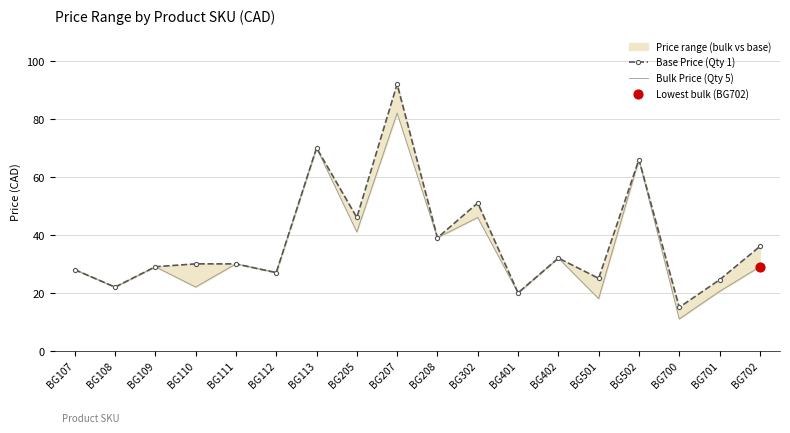

Which series reaches the maximum Y coordinate?

Base Price (Qty 1)